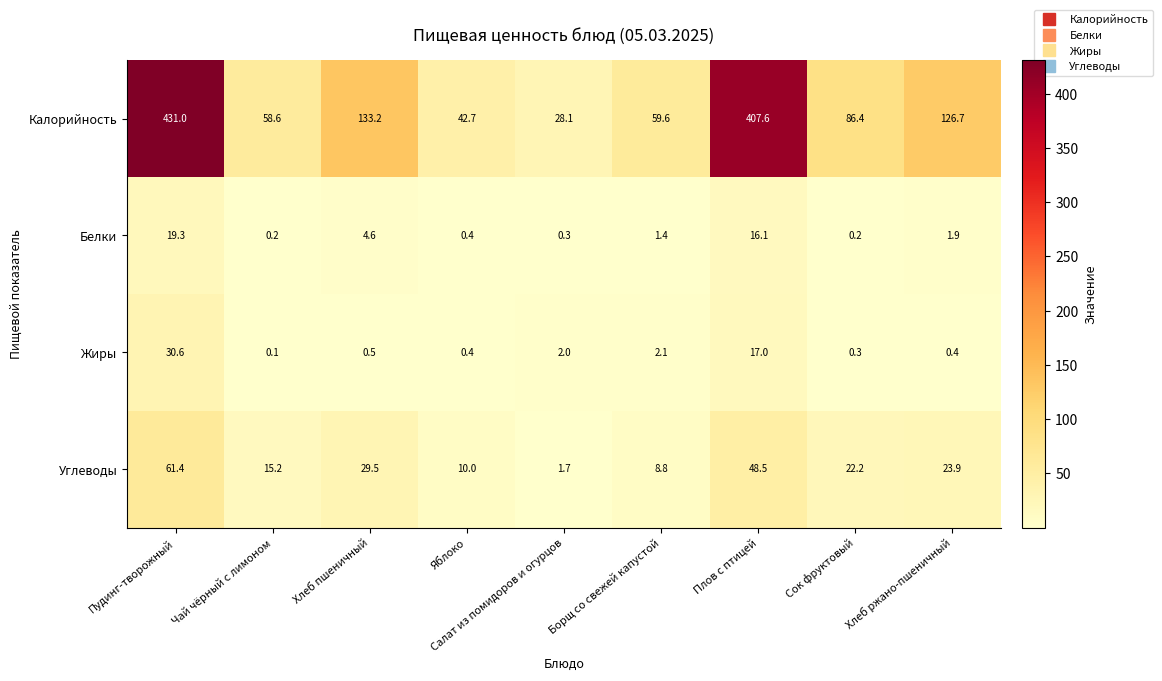

Where does the Белки series first go above 1?

Пудинг-творожный